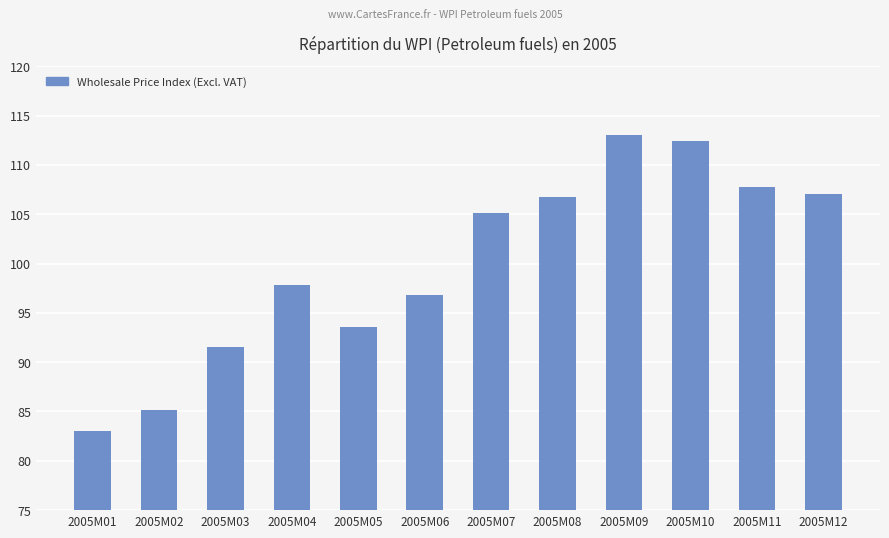

The value at 2005M04 is 161.6. True or false?

False